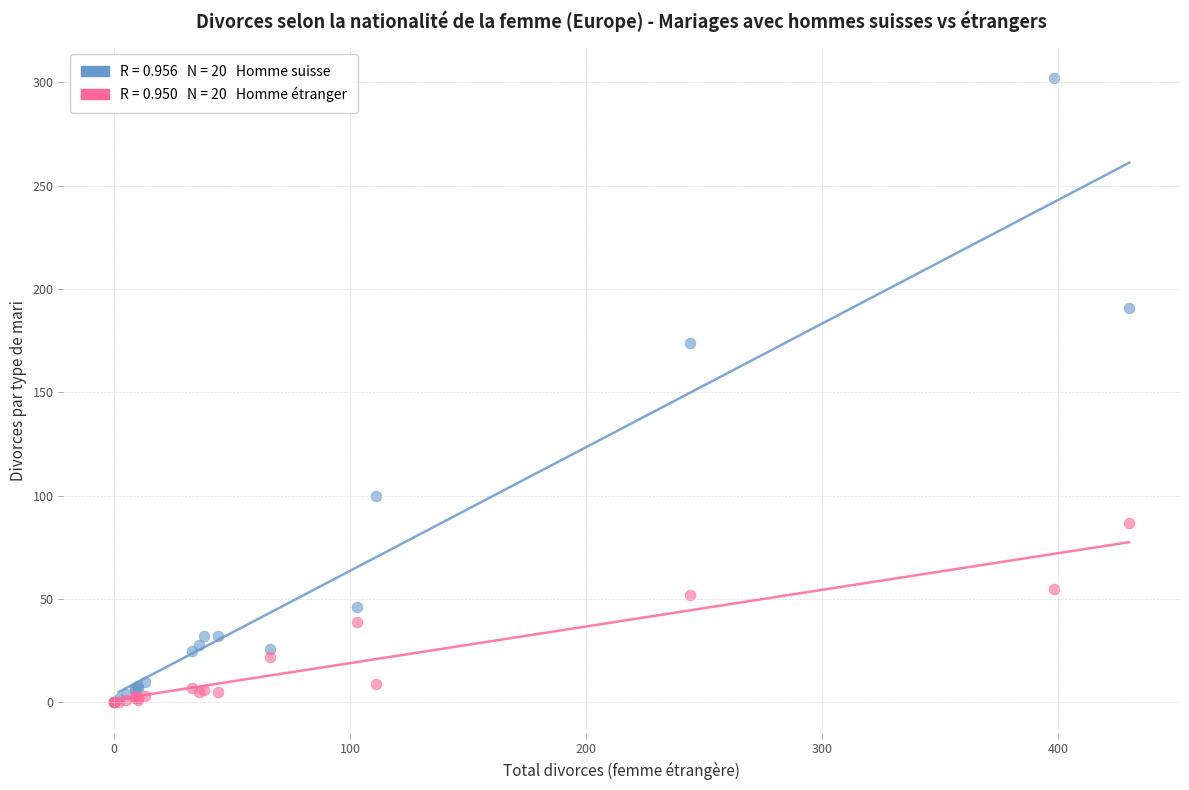

Across all series, what Y value is closest to 151?

174